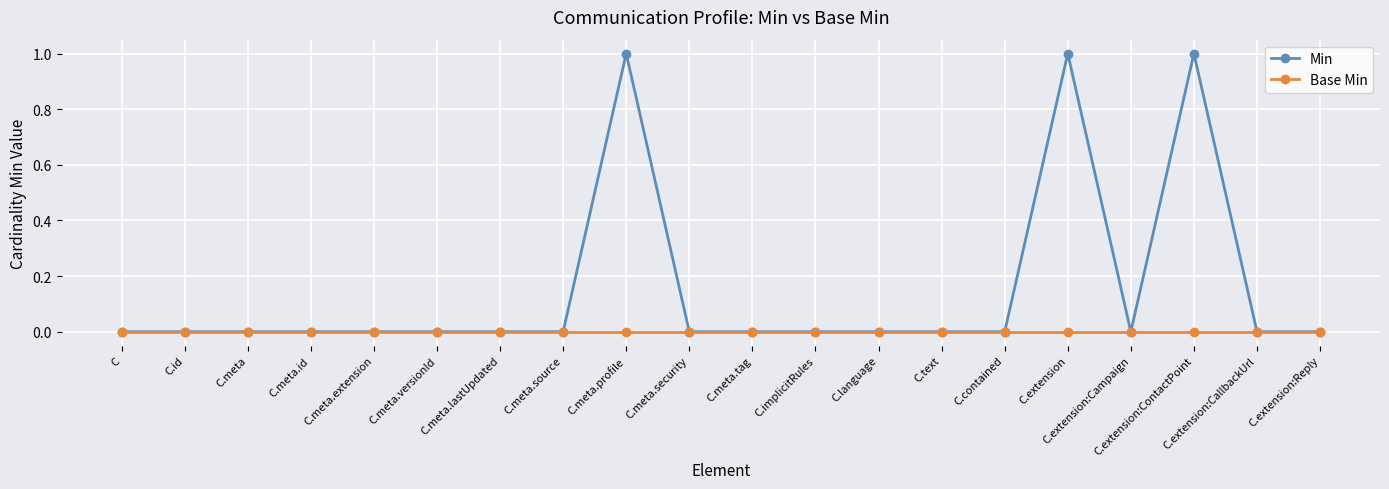

At C.meta.profile, list the series in order from smallest to largest.

Base Min, Min